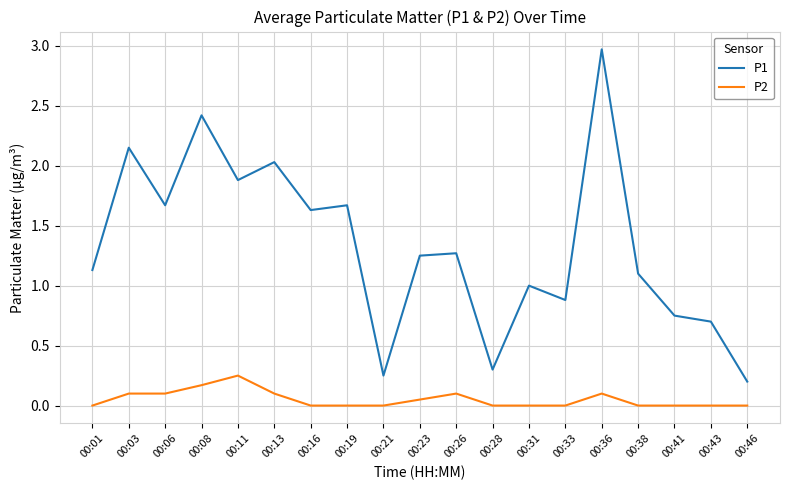

Which series changed the most between 00:19 and 00:41?

P1